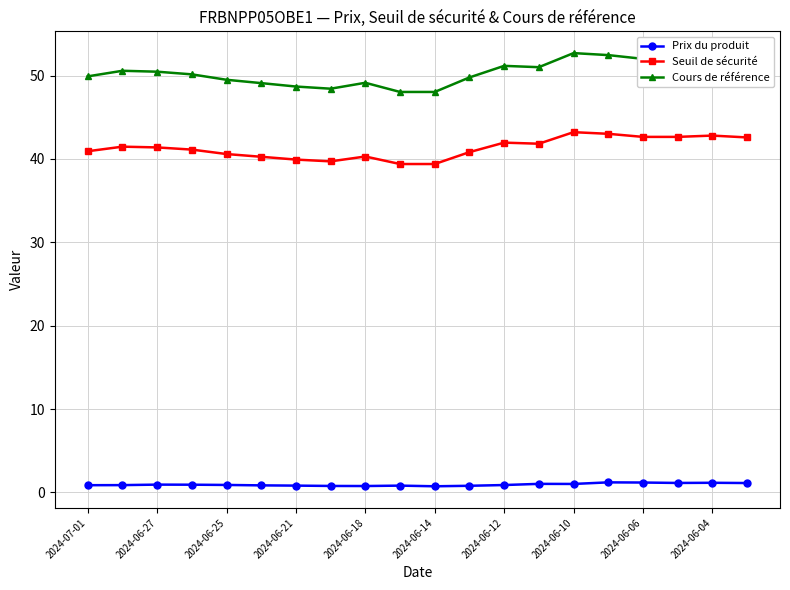

What is the difference between the second highest and second lowest values in the Seuil de sécurité series?

3.6